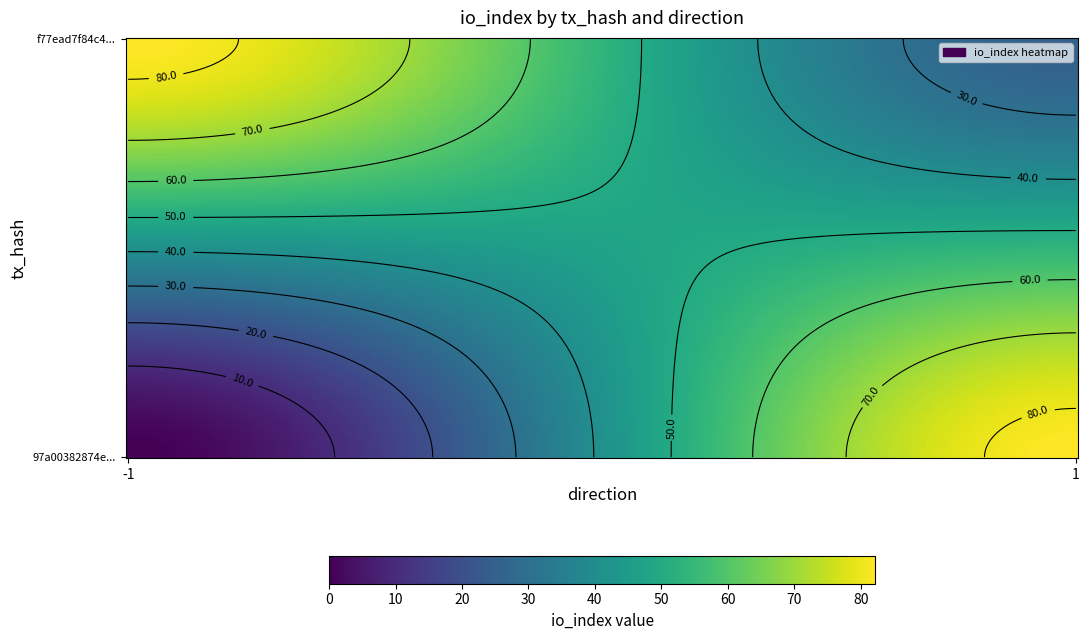

At how many categories does at least one series exceed 11?

2